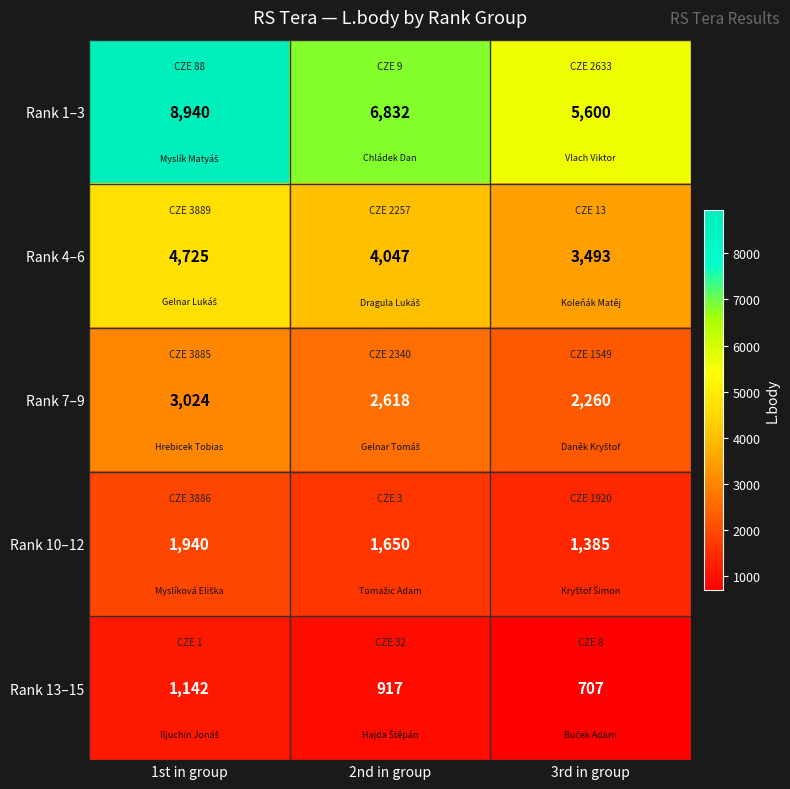

Which label corresponds to the largest value in the chart?

1st in group